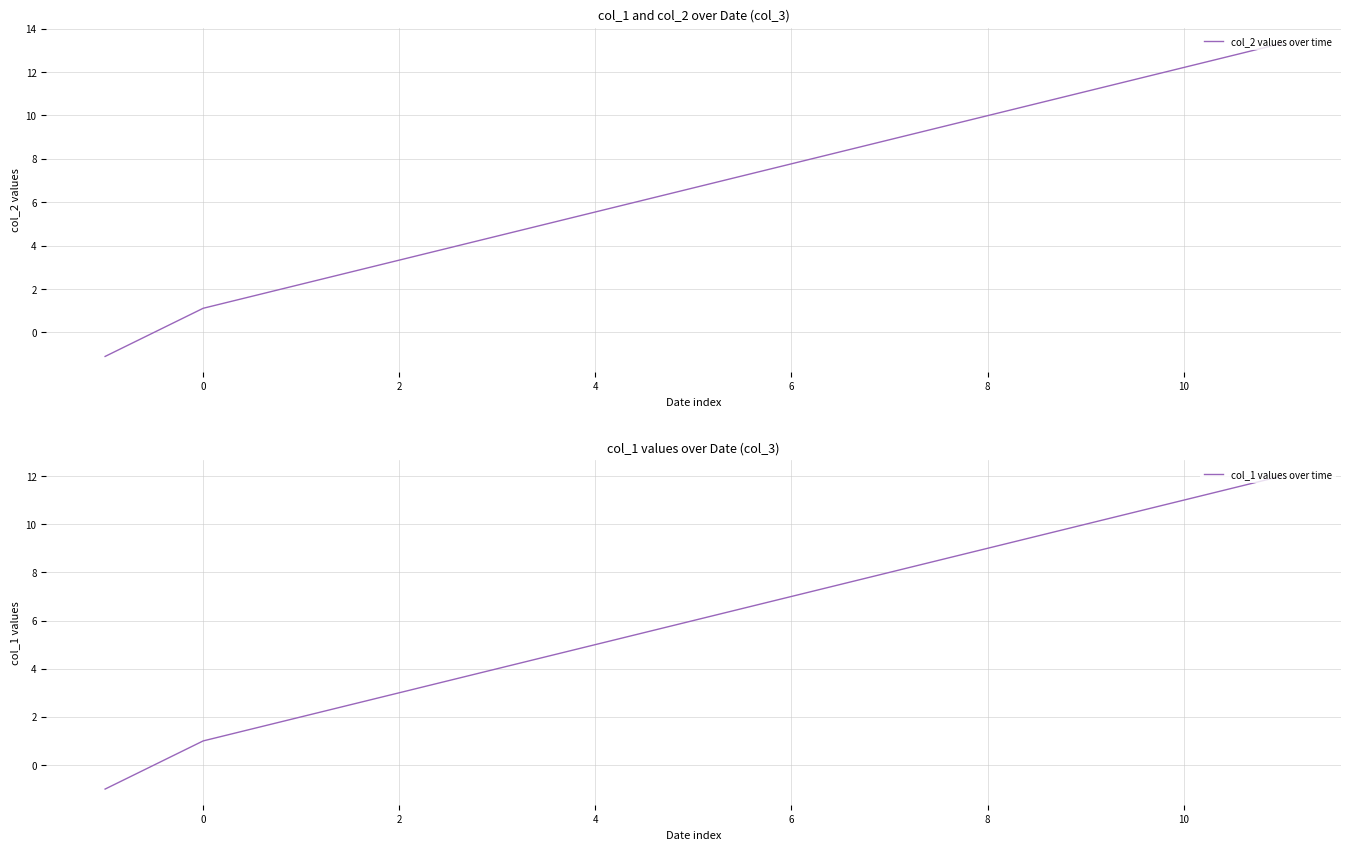

The col_2 values over time series shows 3.3 at 2. True or false?

True